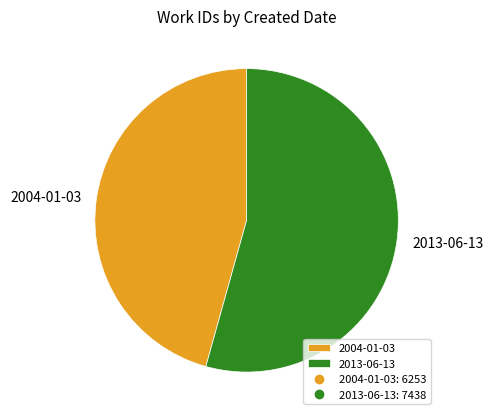

What is the majority slice?

2013-06-13